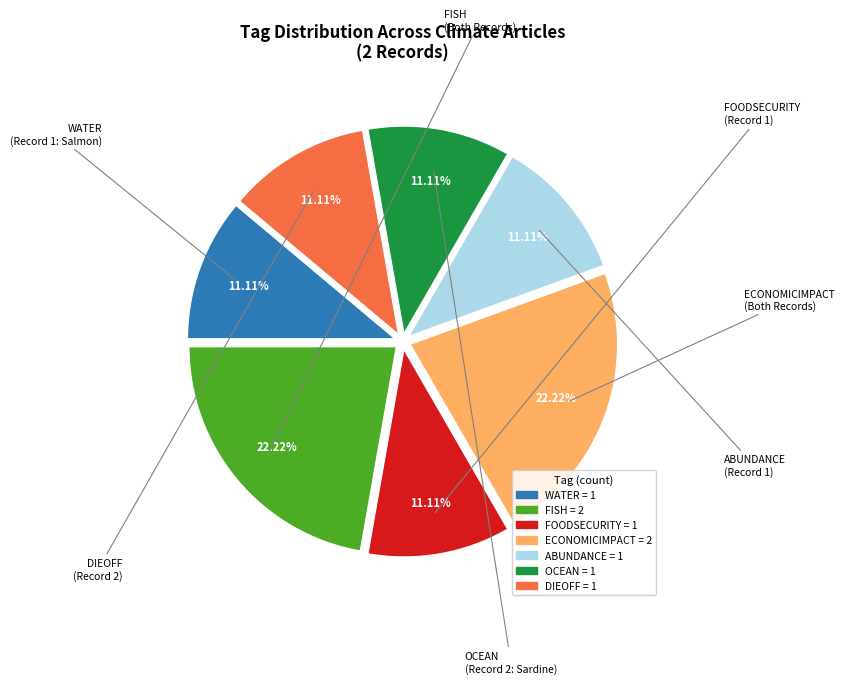

Does FISH account for over 50% of the chart?

No